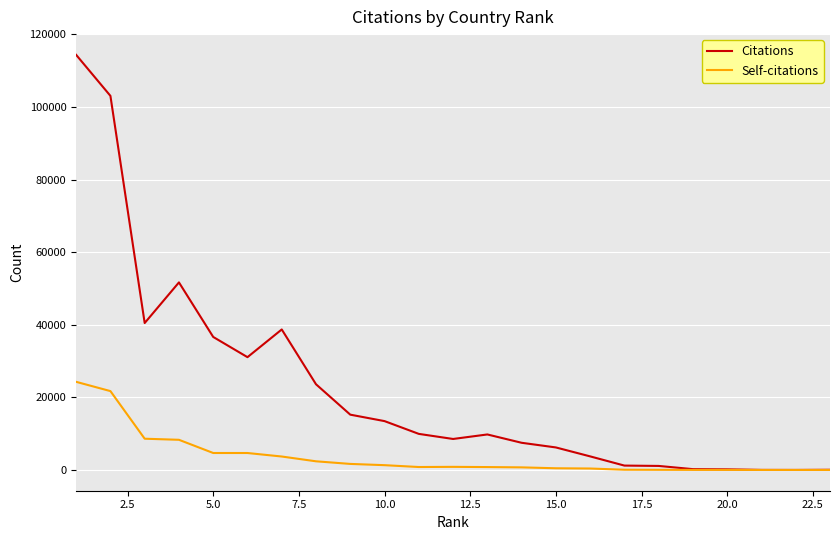

What is the maximum value for Self-citations?

24286